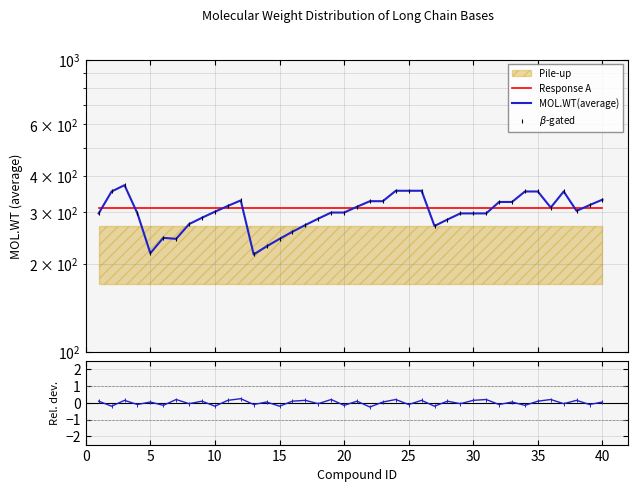

Which series has the largest Y range (max minus min)?

MOL.WT(average)